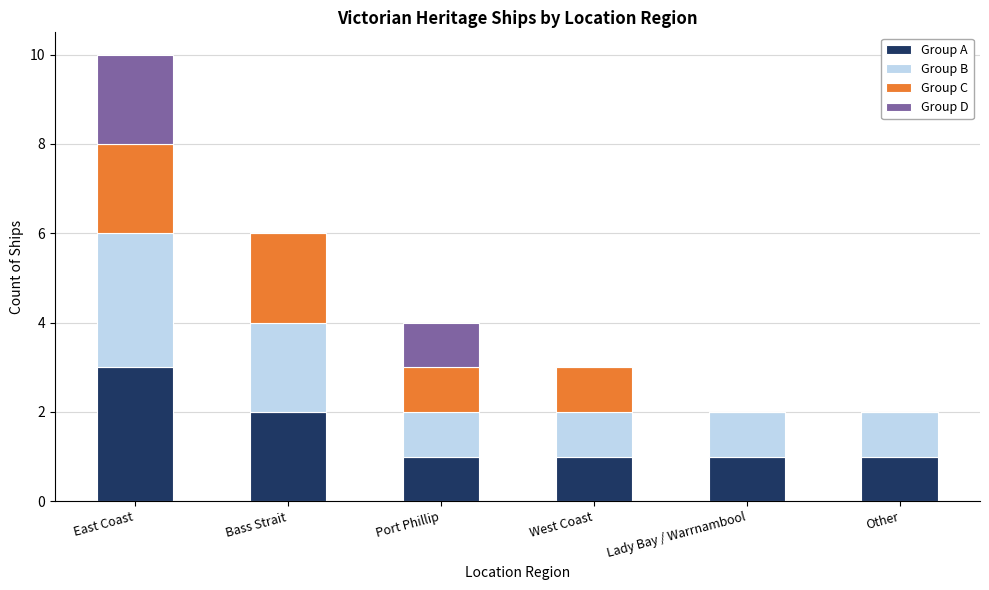

Reading right to left, list the values for the Group A series.

Other=1	Lady Bay / Warrnambool=1	West Coast=1	Port Phillip=1	Bass Strait=2	East Coast=3